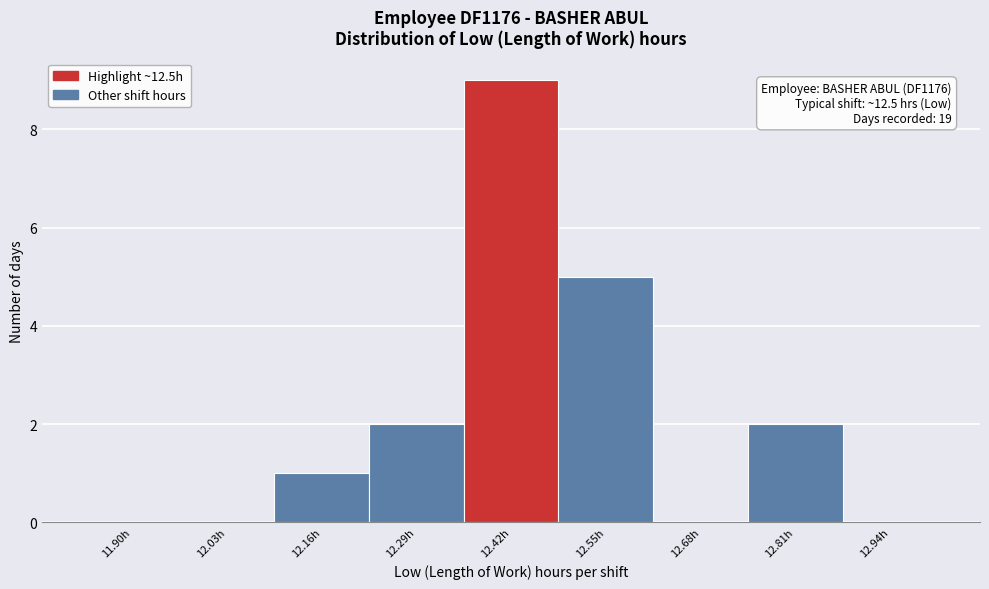

Reading left to right, what are all the values shown in this chart?

11.90h=0	12.03h=0	12.16h=1	12.29h=2	12.42h=9	12.55h=5	12.68h=0	12.81h=2	12.94h=0